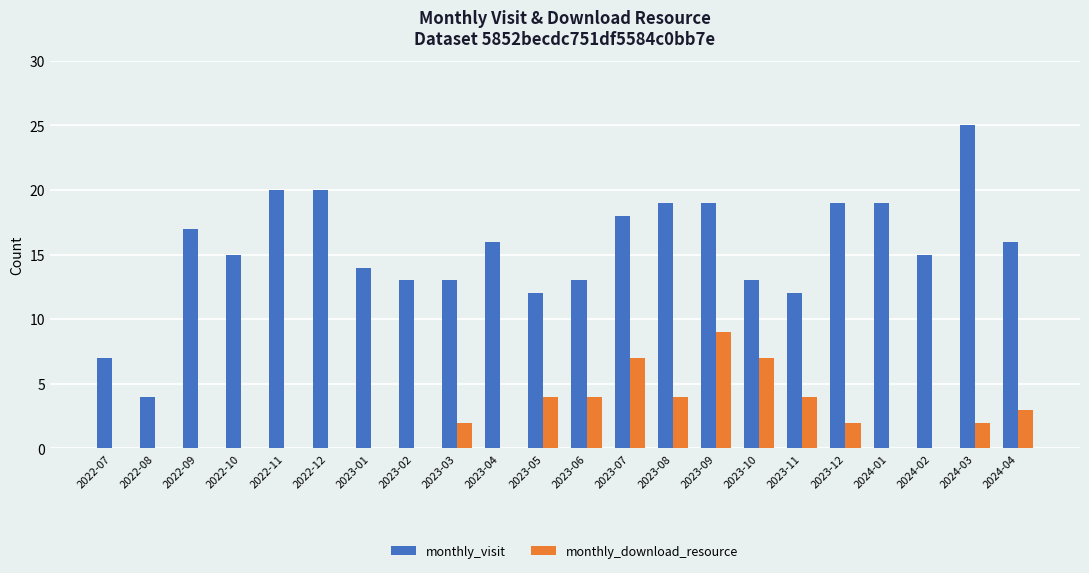

Reading left to right, what are all the values shown in this chart?

monthly_visit: 7	4	17	15	20	20	14	13	13	16	12	13	18	19	19	13	12	19	19	15	25	16
monthly_download_resource: 0	0	0	0	0	0	0	0	2	0	4	4	7	4	9	7	4	2	0	0	2	3